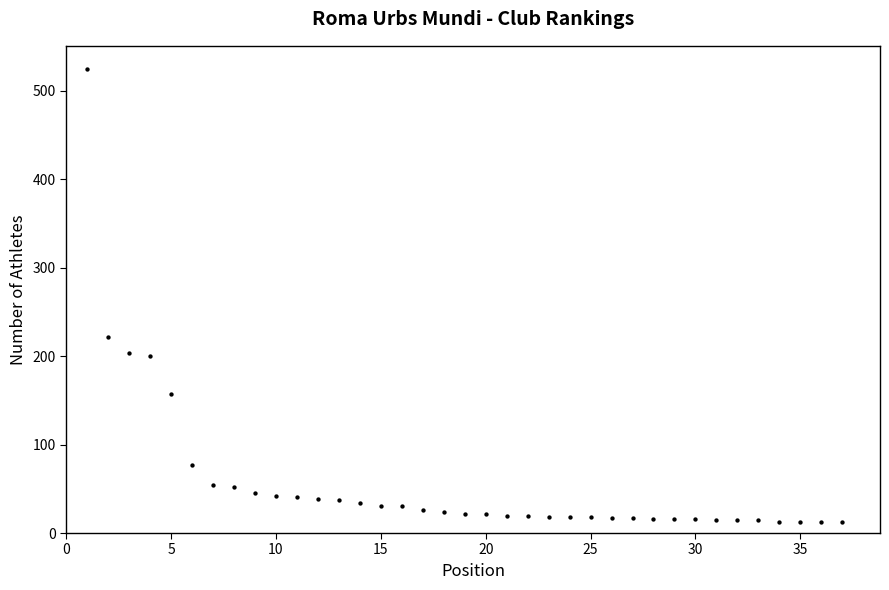

What is the range of X values (max minus min)?

36